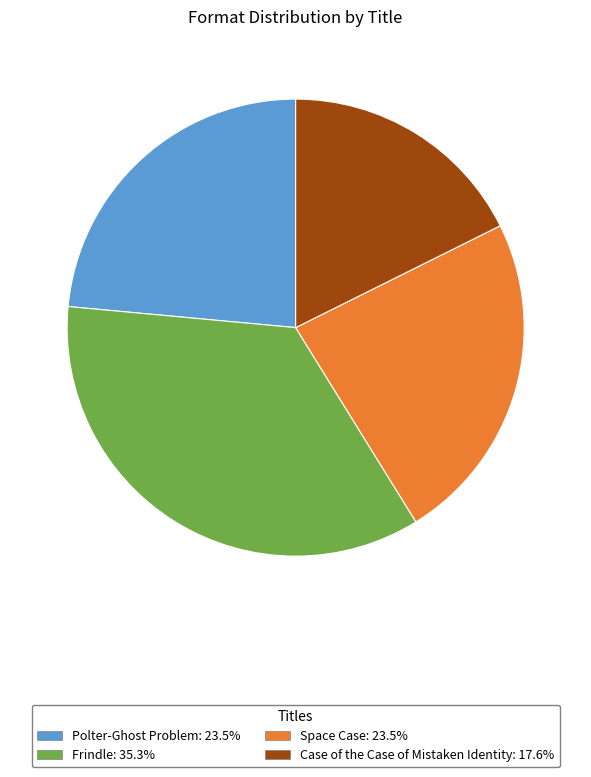

What is the largest slice in the pie chart?

Frindle